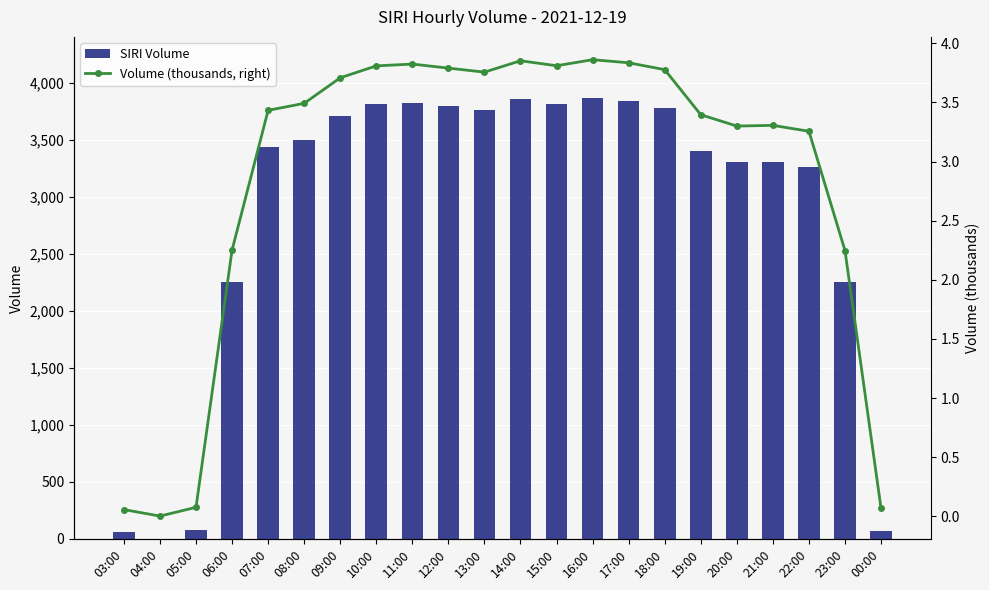

At which category is the sum across all series the highest?

16:00